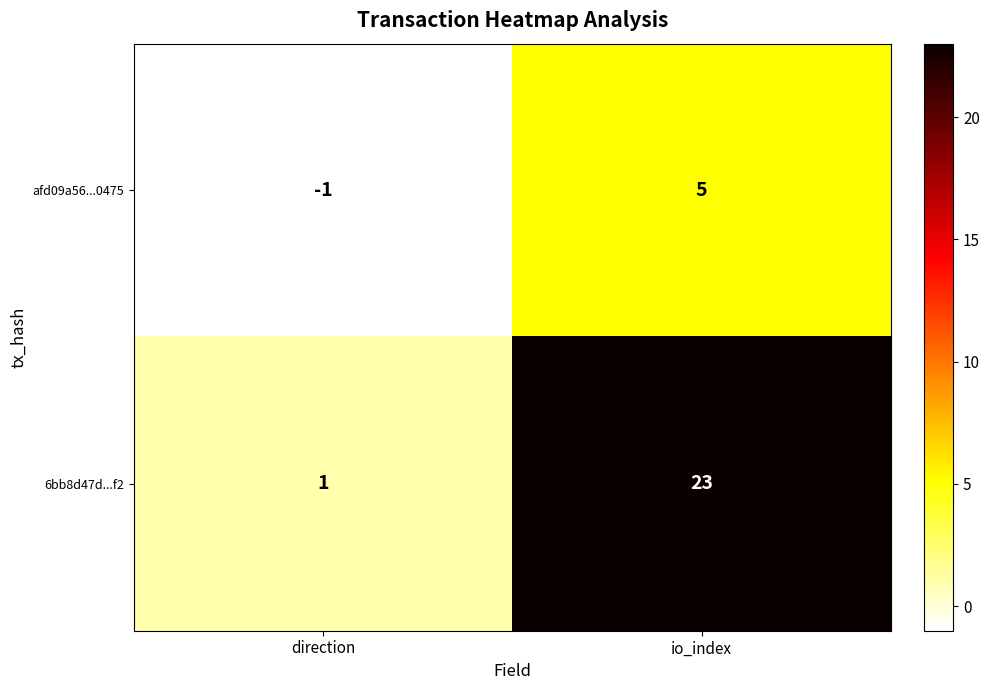

Is it true that afd09a56...0475 equals -2 at direction?

False